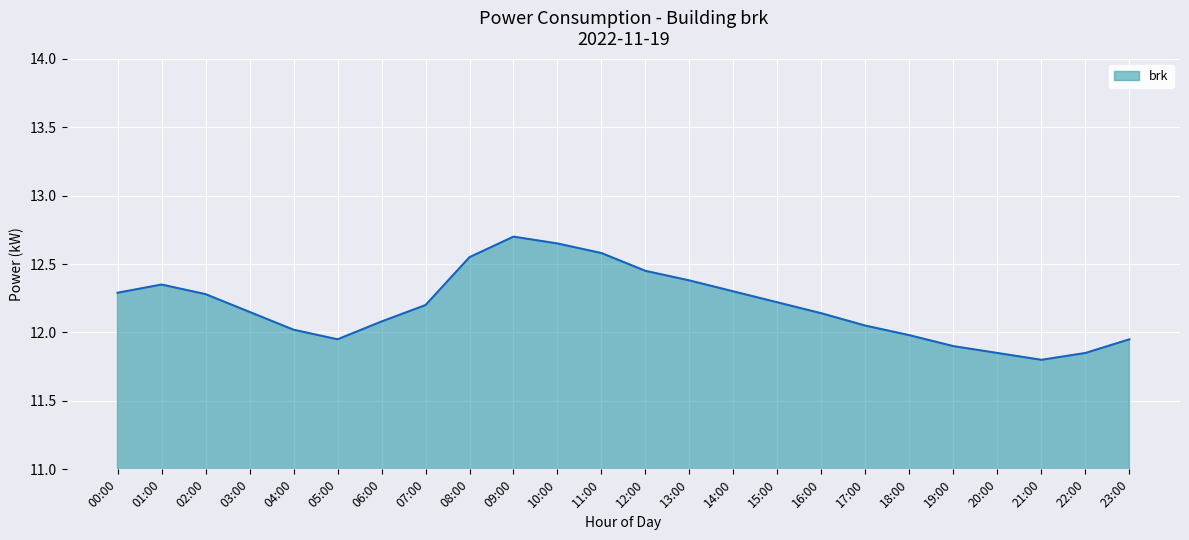

Between 04:00 and 03:00, which is larger?

03:00